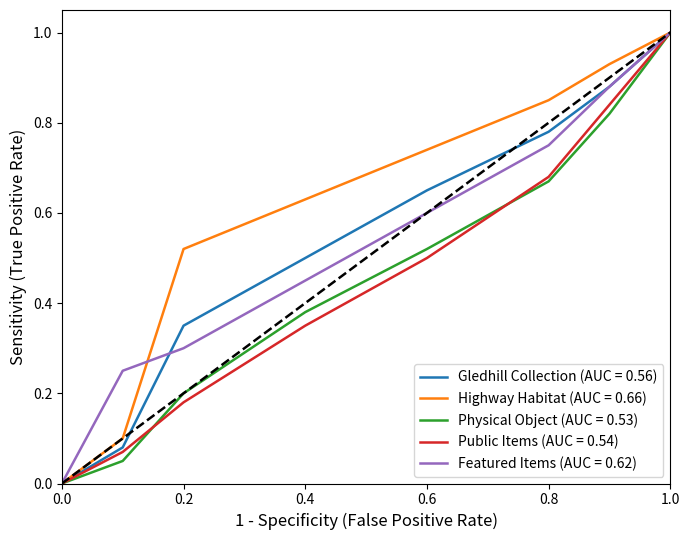

What is the greatest value displayed?

1.0